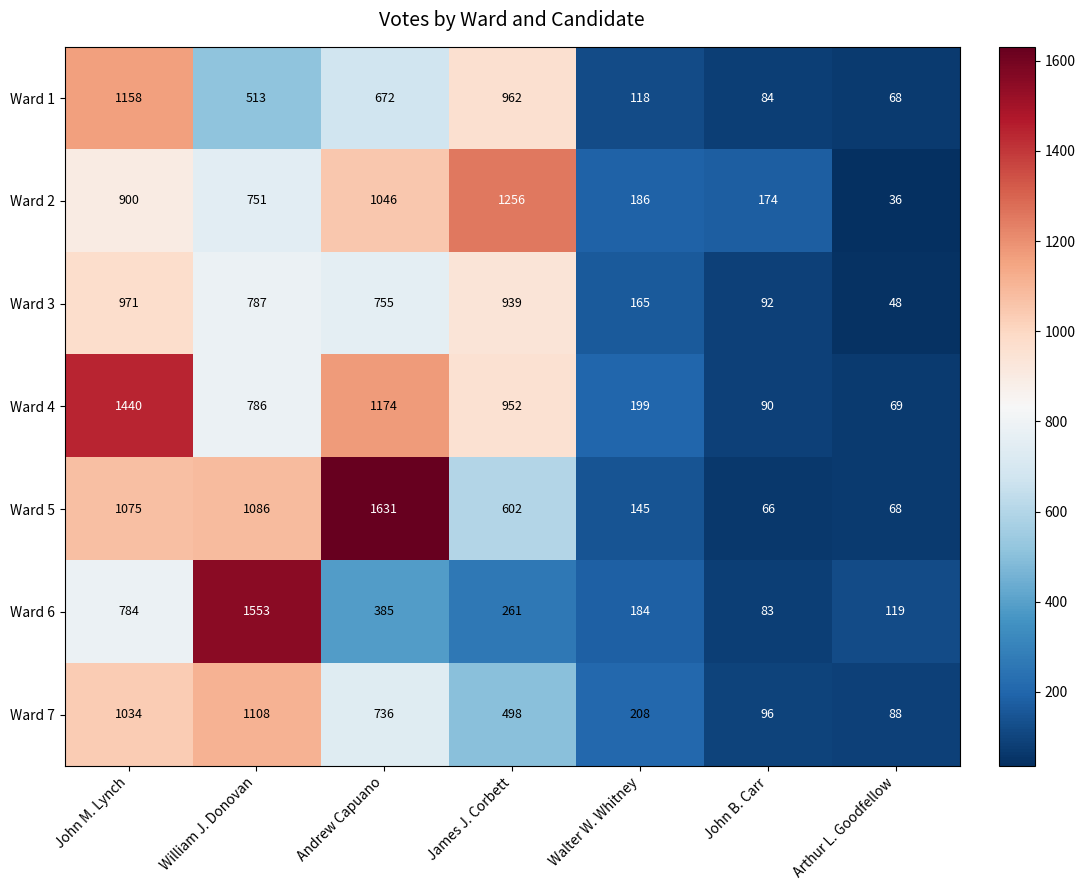

Count the number of categories in the chart.

7